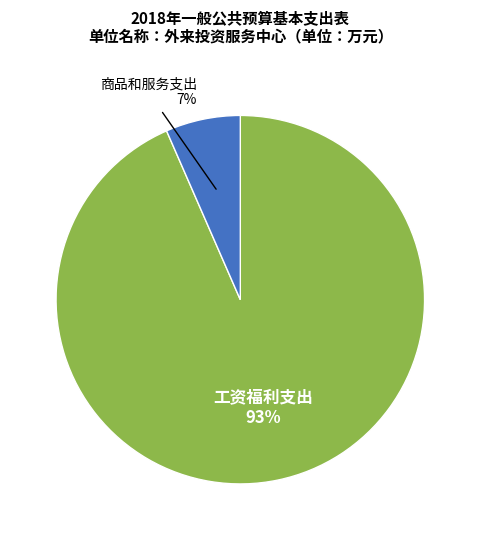

Does any single category account for the majority?

Yes